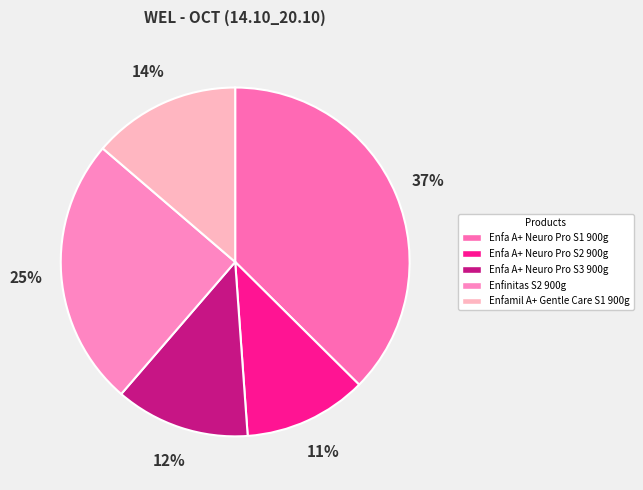

How much of the chart is everything except Enfa A+ Neuro Pro S2 900g?

88.6%